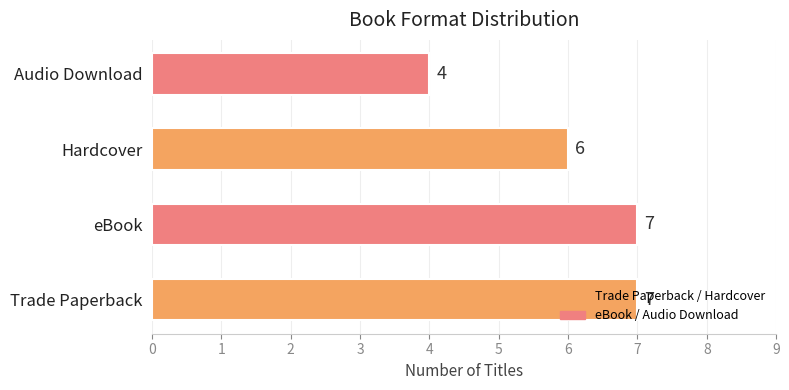

Which category has the lowest value across all series?

Audio Download